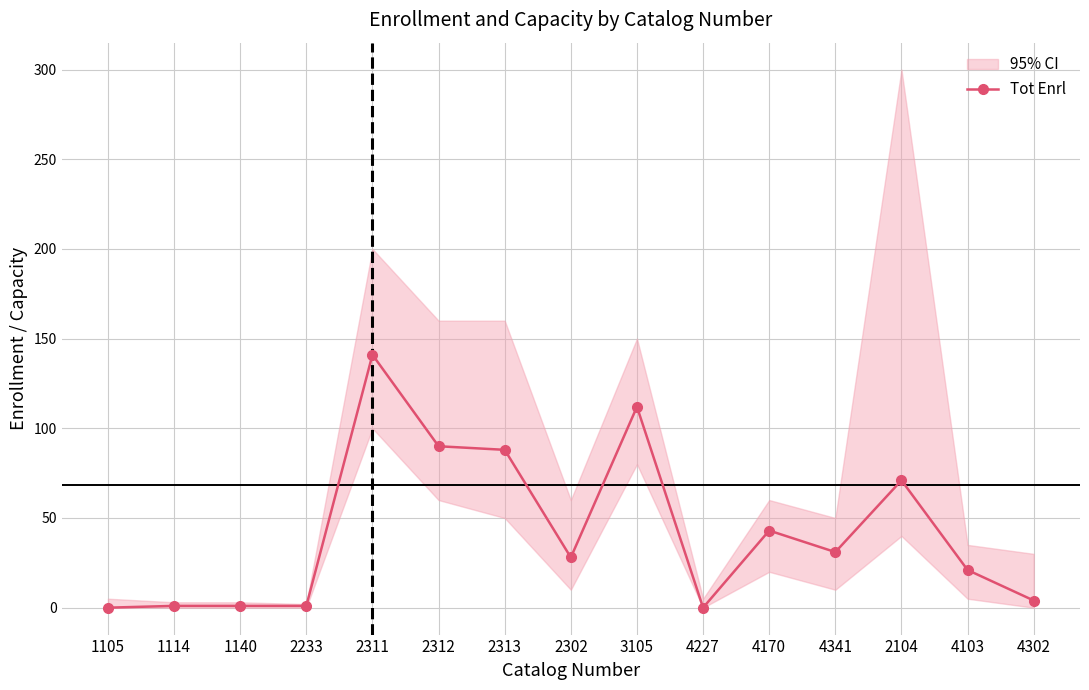

Does the chart have visible grid lines?

Yes